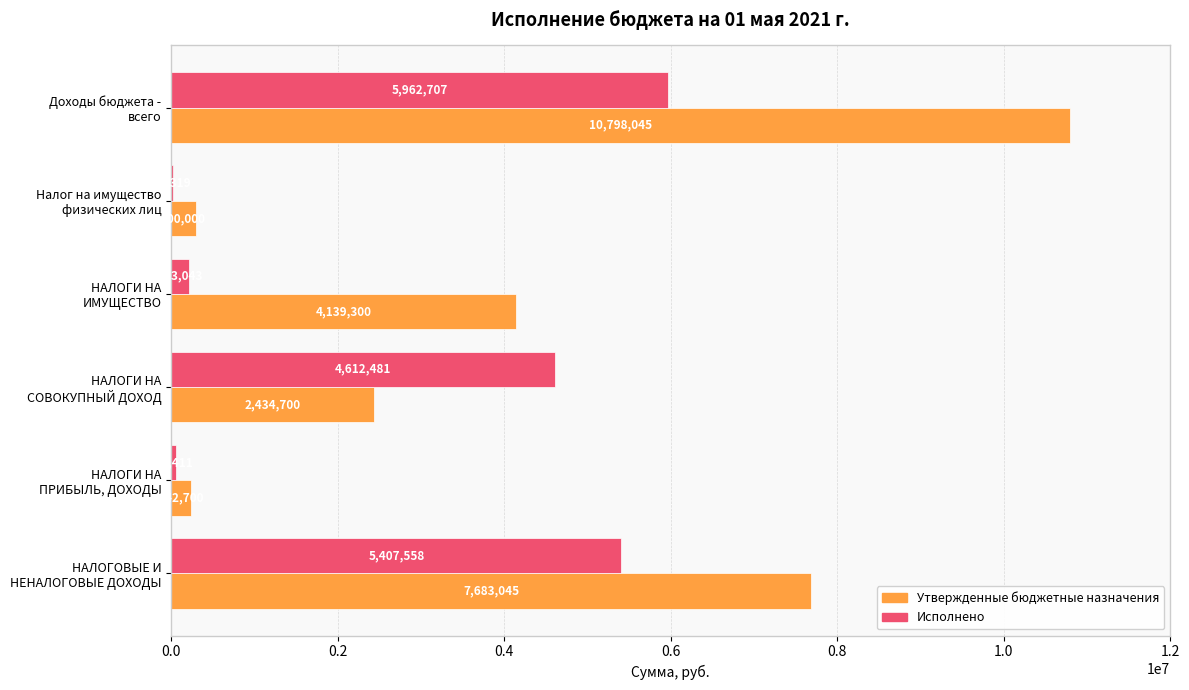

Count the number of categories in the chart.

6